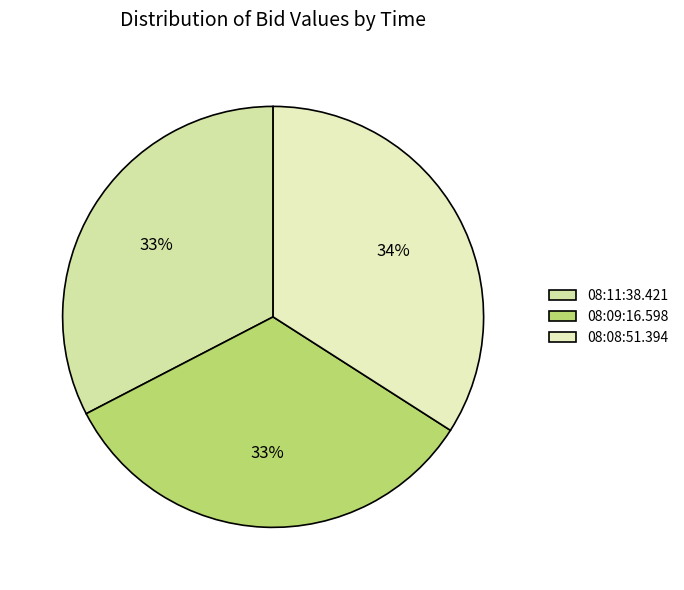

Count the number of slices in the pie.

3